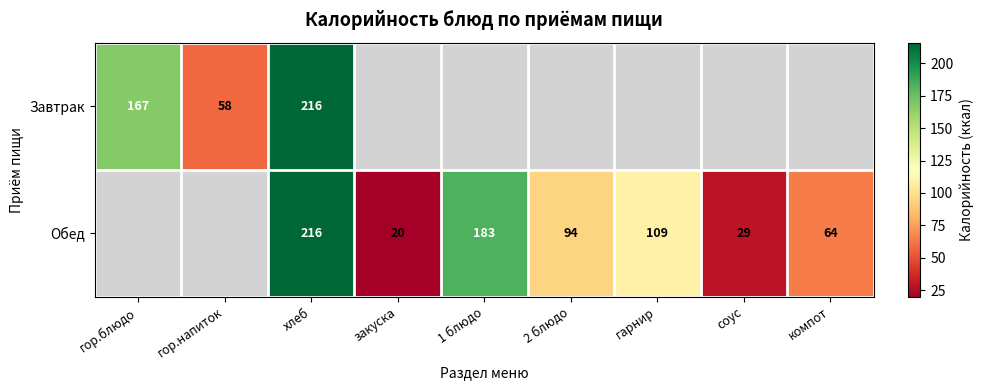

Which has a higher value, хлеб or компот?

хлеб